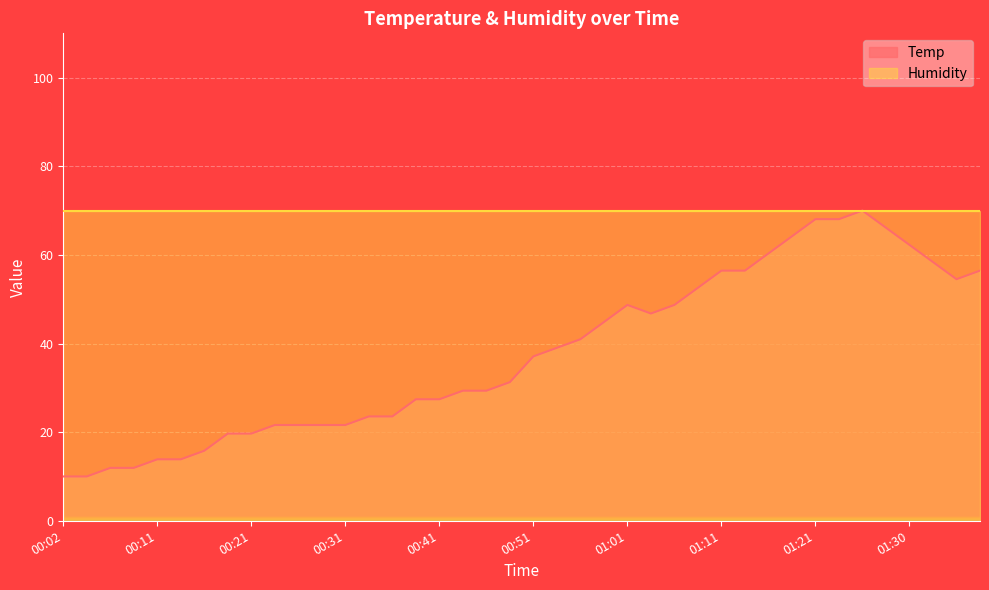

Which category has the highest value across all series?

01:25